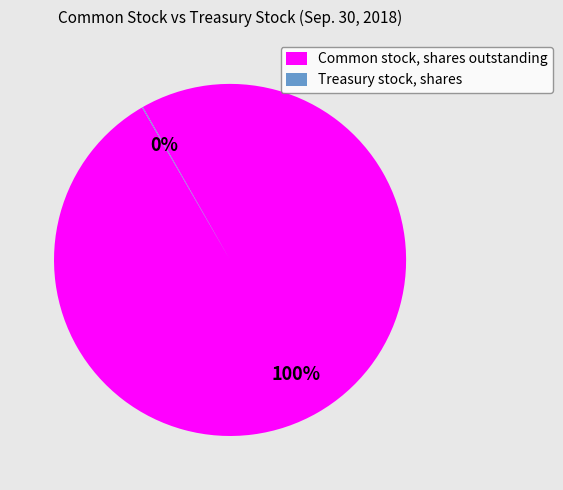

Is there a majority slice in this chart?

Yes